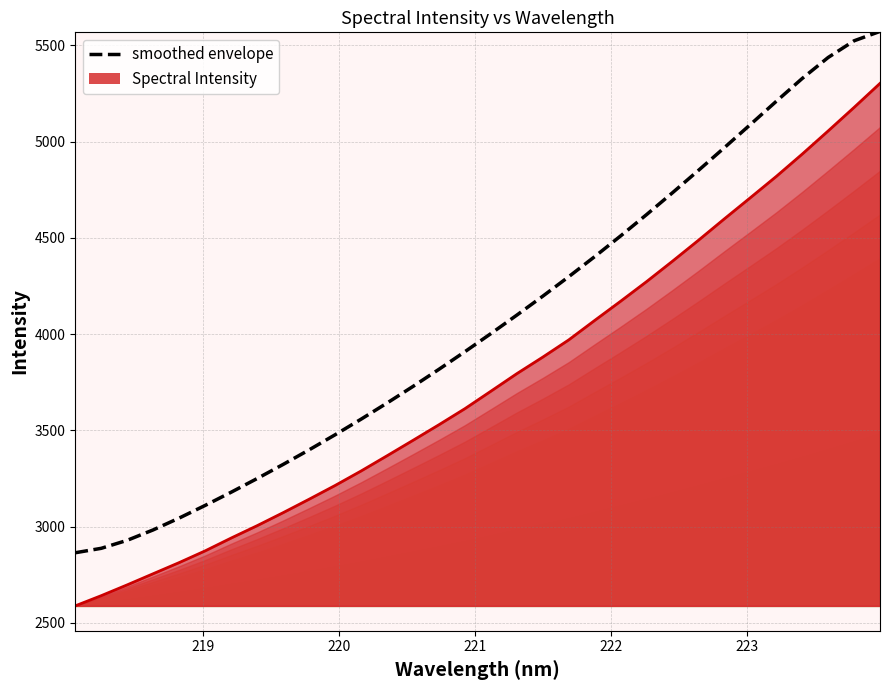

What is the greatest value displayed?

5572.9